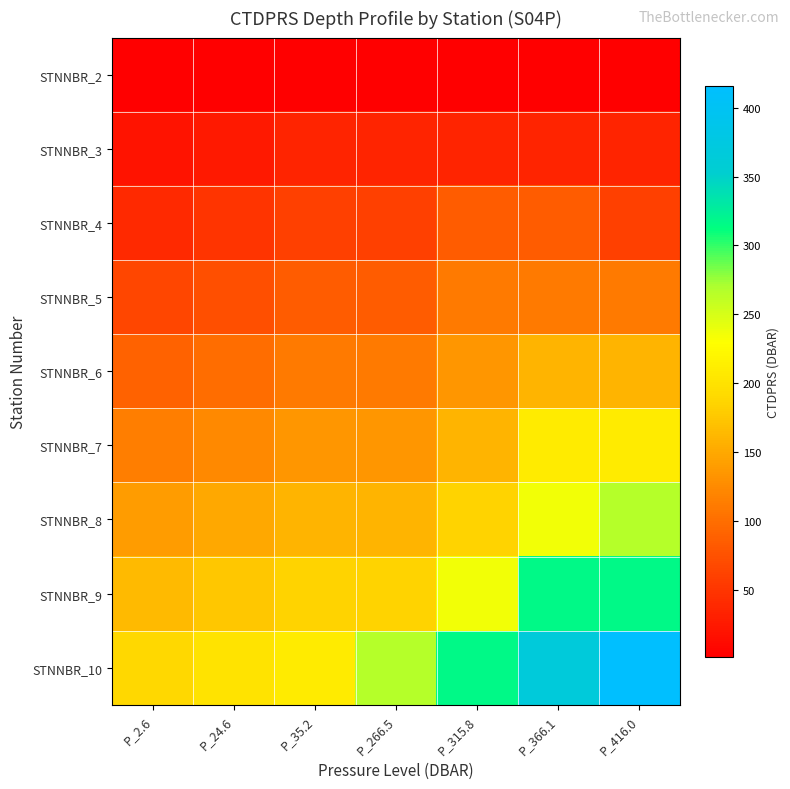

Reading left to right, extract all data points from this chart.

STNNBR_2: P_2.6=2.6	P_24.6=1.8	P_35.2=2.6	P_266.5=1.5	P_315.8=2.6	P_366.1=2.6	P_416.0=2.6
STNNBR_3: P_2.6=20.6	P_24.6=24.6	P_35.2=35.2	P_266.5=35.2	P_315.8=35.2	P_366.1=35.2	P_416.0=35.2
STNNBR_4: P_2.6=40.0	P_24.6=49.9	P_35.2=60.2	P_266.5=60.2	P_315.8=84.8	P_366.1=84.8	P_416.0=60.2
STNNBR_5: P_2.6=65.4	P_24.6=74.2	P_35.2=84.8	P_266.5=84.8	P_315.8=110.9	P_366.1=110.9	P_416.0=110.9
STNNBR_6: P_2.6=89.6	P_24.6=99.8	P_35.2=110.9	P_266.5=110.9	P_315.8=134.4	P_366.1=159.8	P_416.0=159.8
STNNBR_7: P_2.6=114.8	P_24.6=124.5	P_35.2=134.4	P_266.5=134.4	P_315.8=159.8	P_366.1=209.9	P_416.0=209.9
STNNBR_8: P_2.6=139.5	P_24.6=149.8	P_35.2=159.8	P_266.5=159.8	P_315.8=184.8	P_366.1=235.4	P_416.0=266.5
STNNBR_9: P_2.6=165.0	P_24.6=175.2	P_35.2=184.8	P_266.5=184.8	P_315.8=235.4	P_366.1=315.8	P_416.0=315.8
STNNBR_10: P_2.6=189.8	P_24.6=201.4	P_35.2=209.9	P_266.5=266.5	P_315.8=315.8	P_366.1=366.1	P_416.0=416.0